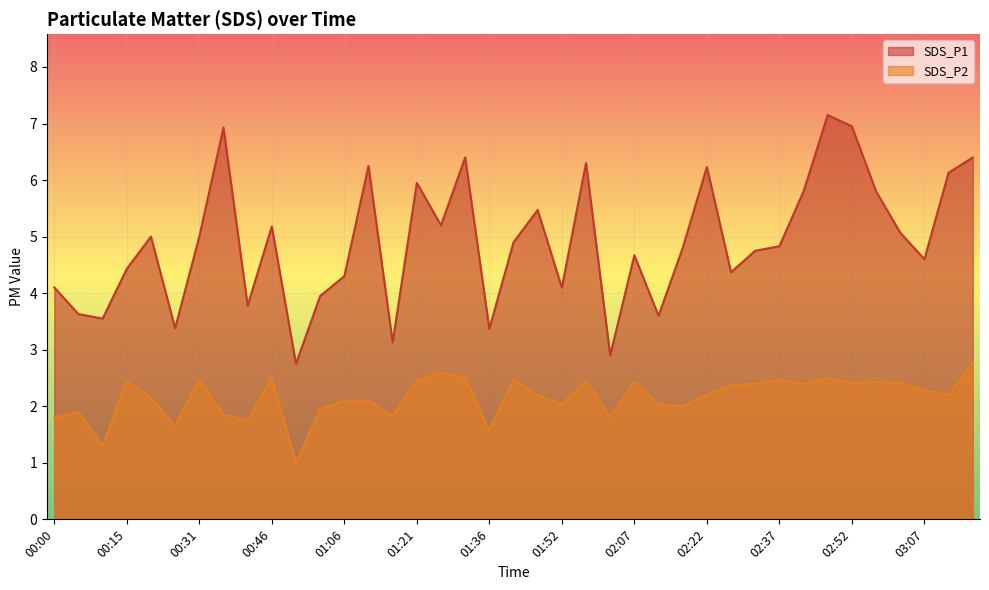

In SDS_P2, how many points are higher than both neighbors (excluding endpoints)?

11